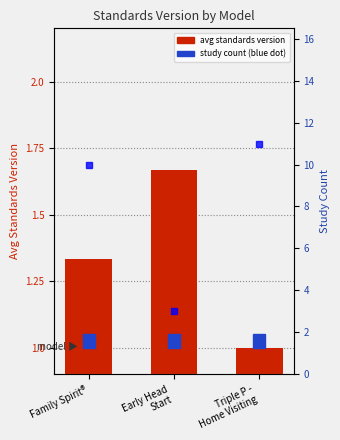

Rank the series by their maximum value, from highest to lowest.

count, avg standards version